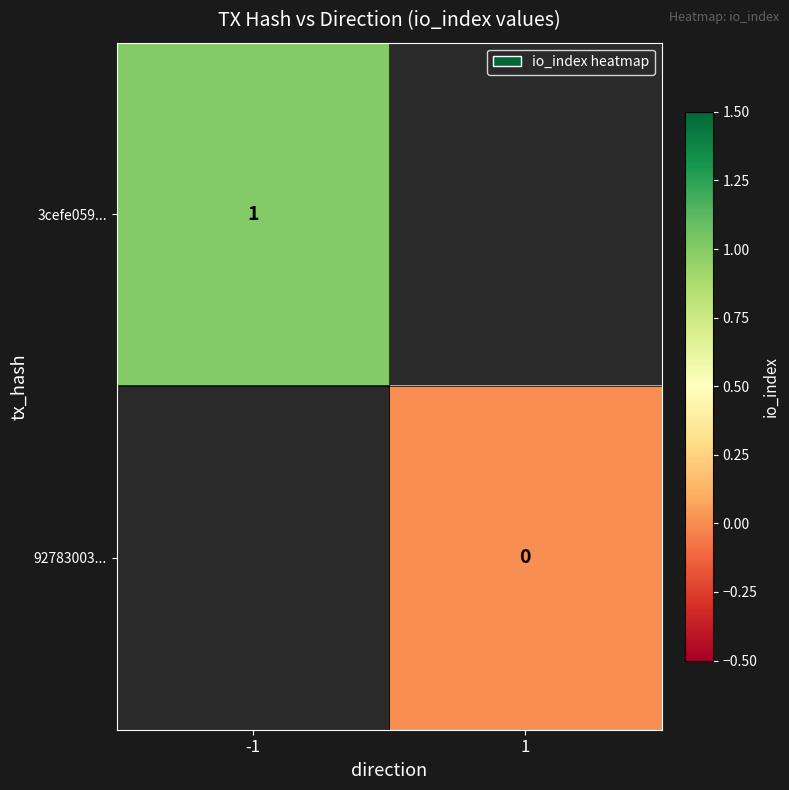

What is the maximum value shown in the chart?

1.0